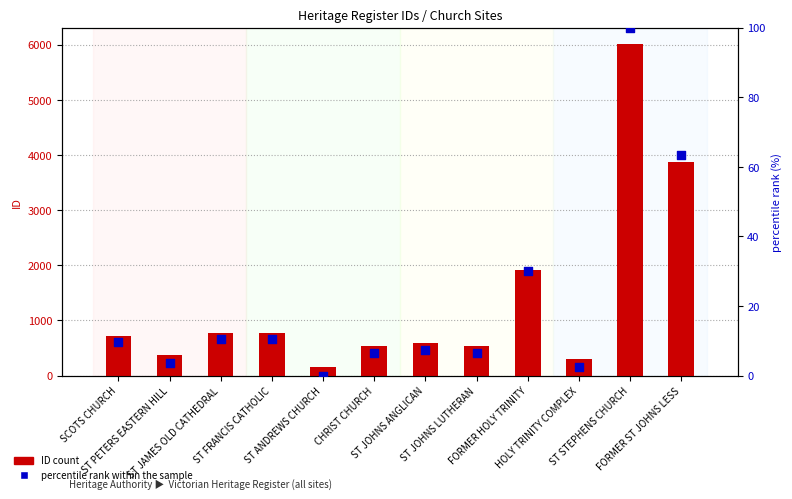

What are all the series names shown in the legend?

ID (count), percentile rank within the sample